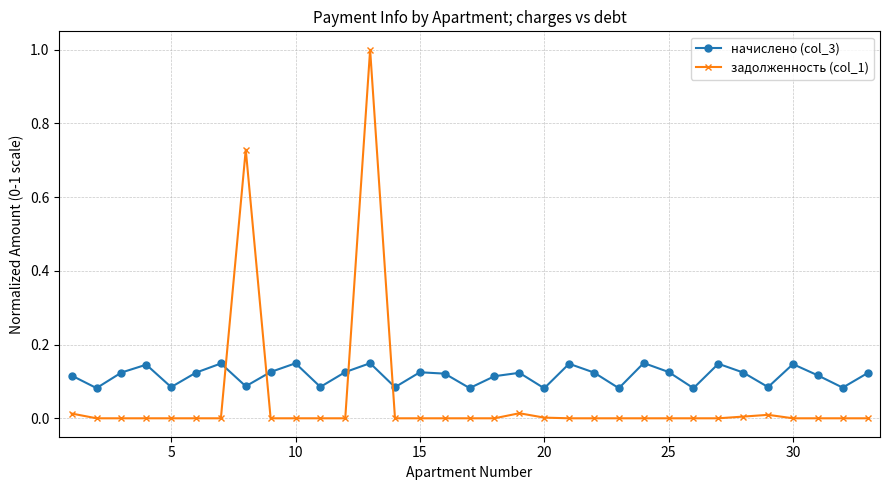

Which series has the largest total across all categories?

начислено (col_3)